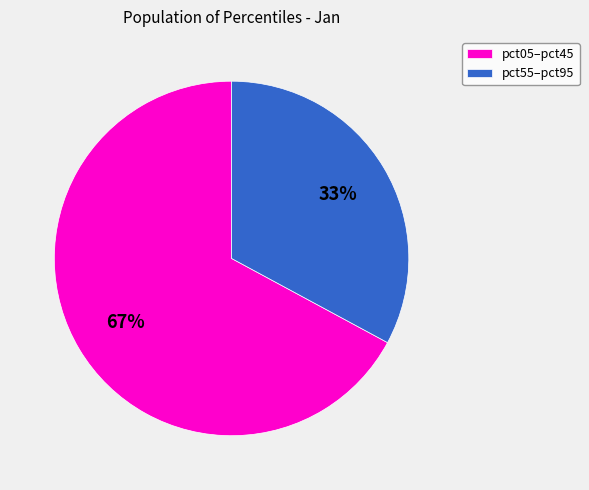

To the nearest percent, what is the difference between the largest and smallest slice percentages?

34%